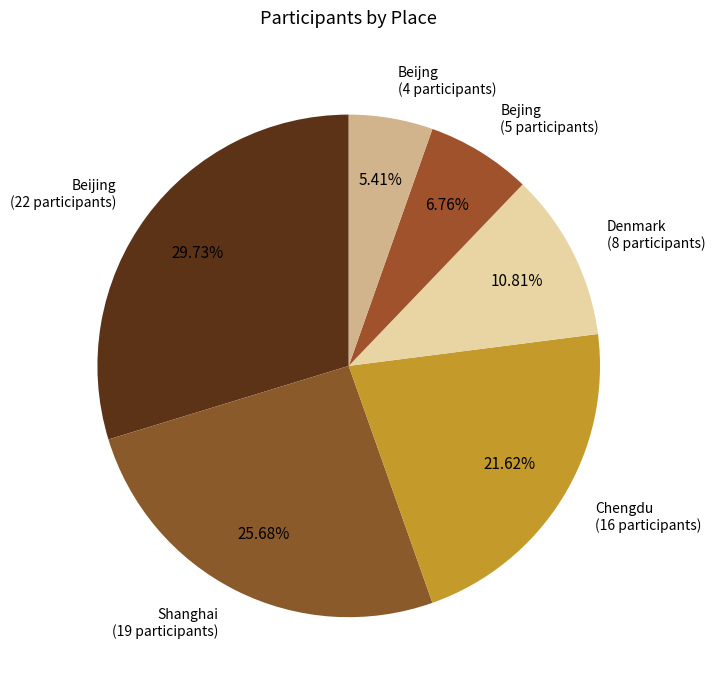

Is there any slice that represents more than half of the pie?

No